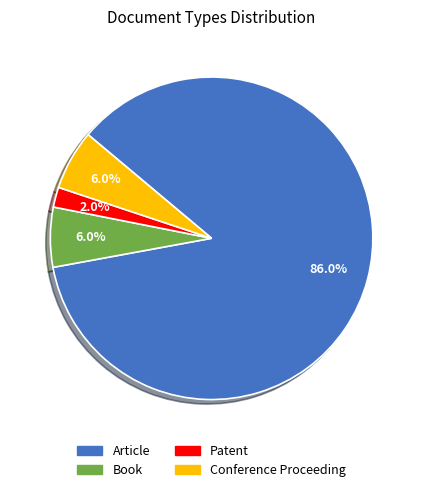

Do Book and Conference Proceeding together represent more than half of the pie?

No